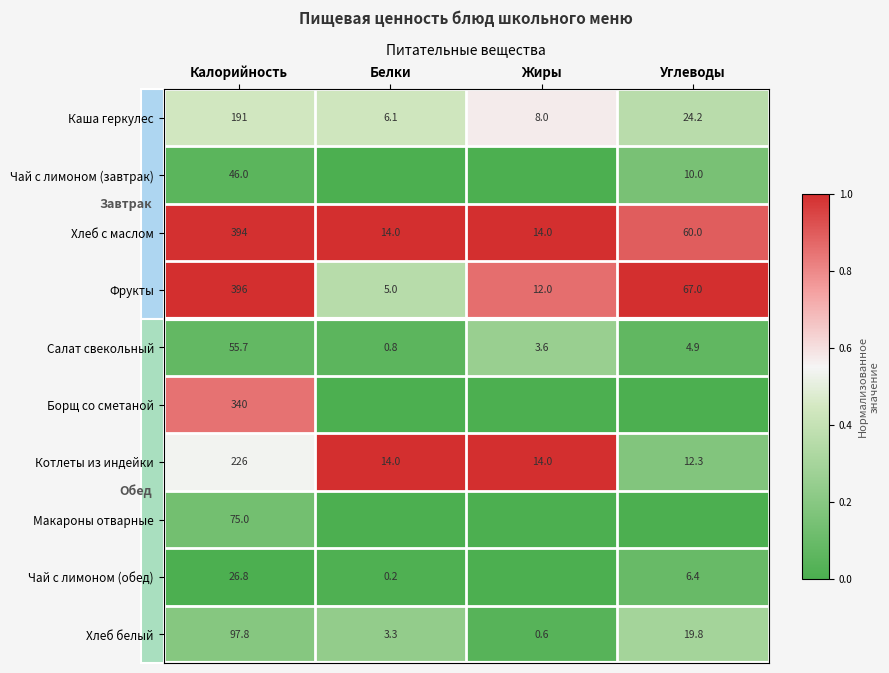

The value of Макароны отварные at Калорийность is 27.5. True or false?

False